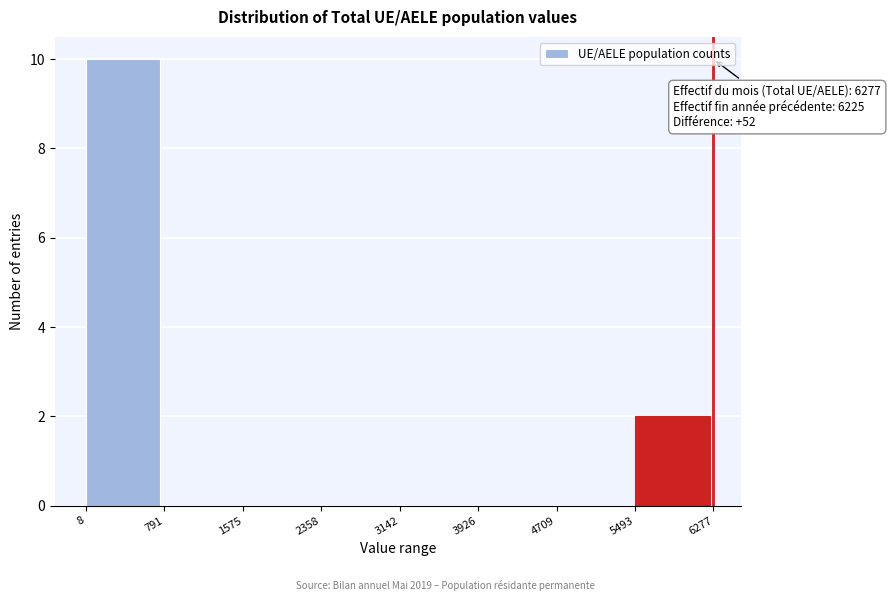

Over which range of the x-axis is the bar tallest?

8 to 791